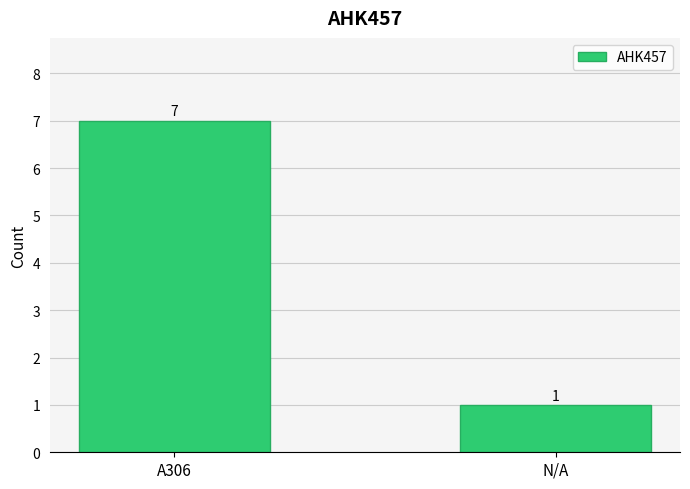

What is the average value?

4